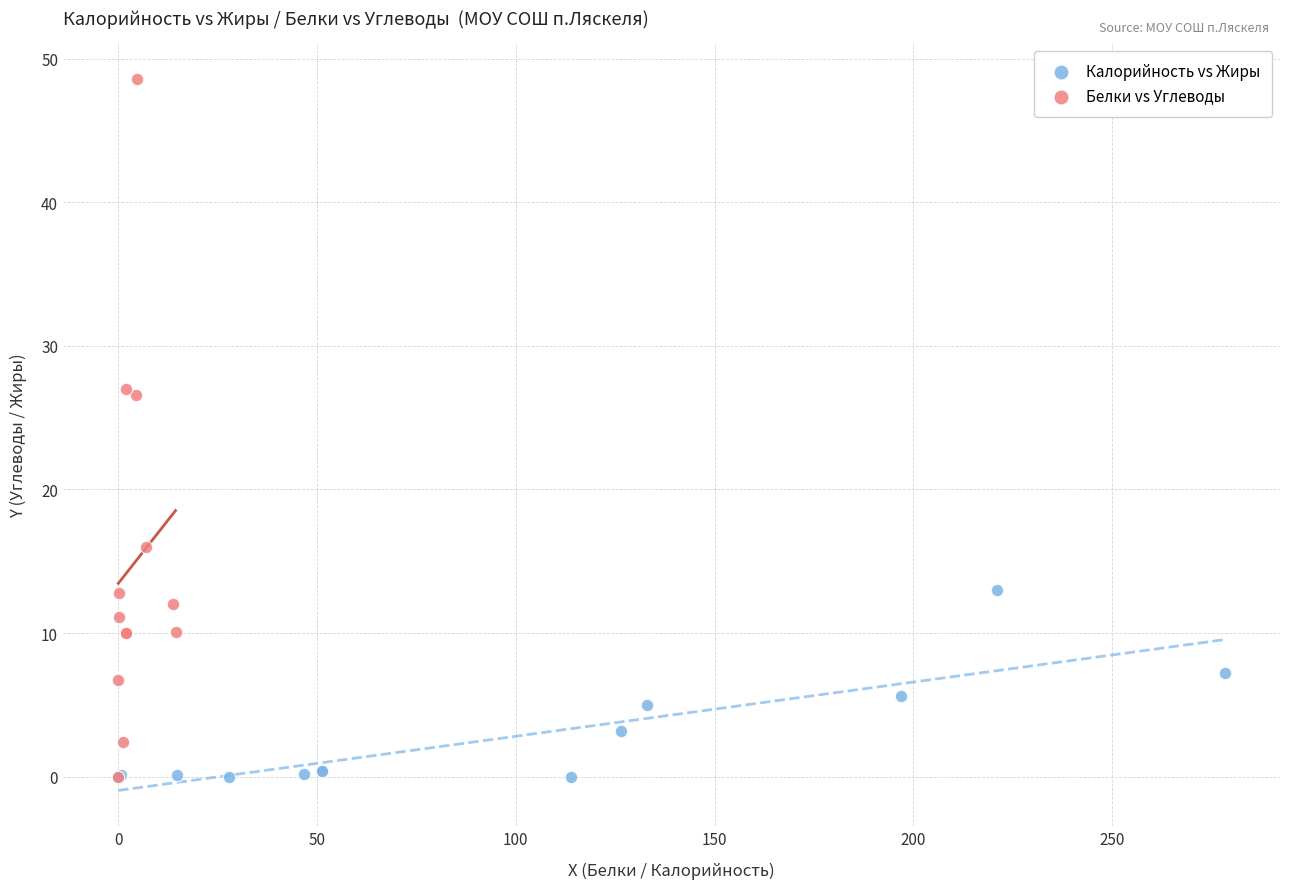

Which series contains the highest Y value?

Белки vs Углеводы